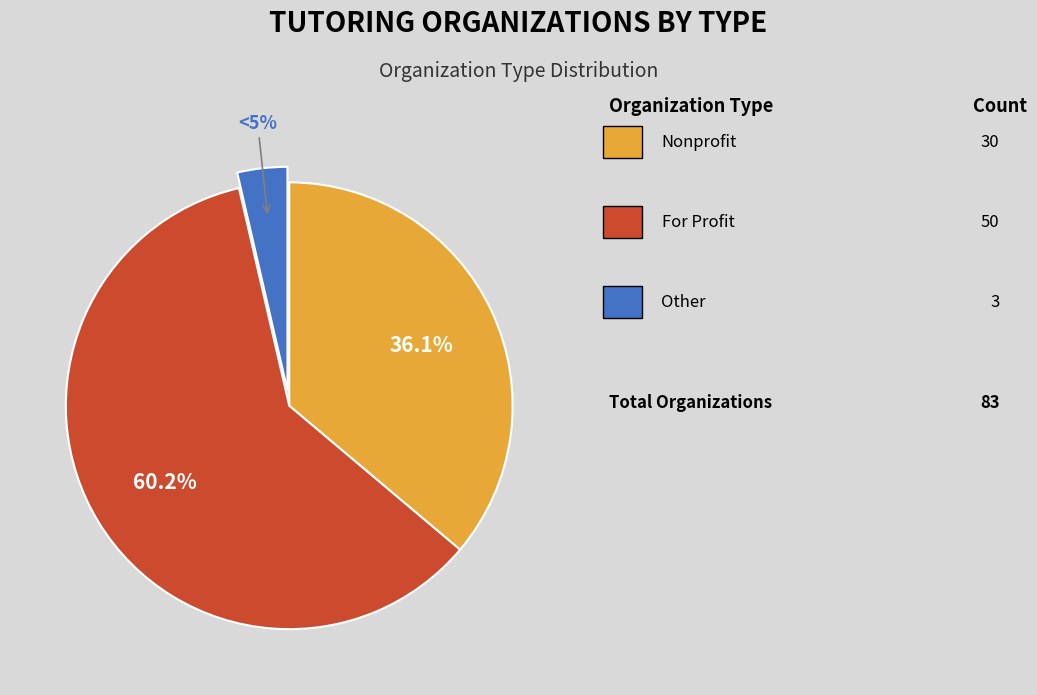

Which slice is the largest?

For Profit